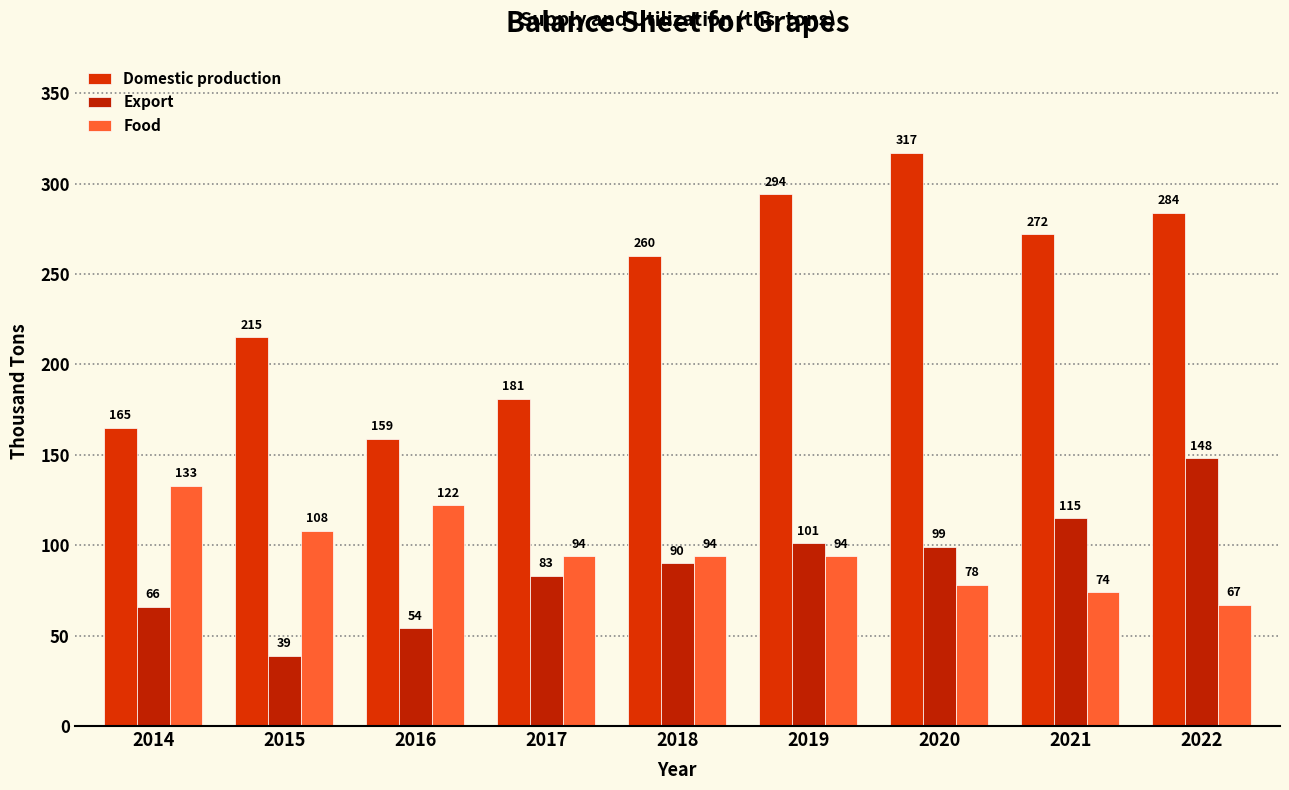

Where does the Domestic production series first go above 260?

2019